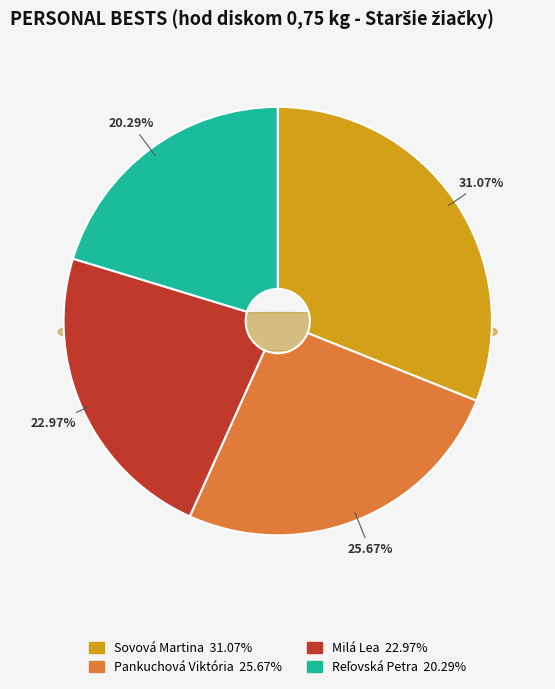

Which category has the biggest portion of the pie?

Sovová Martina